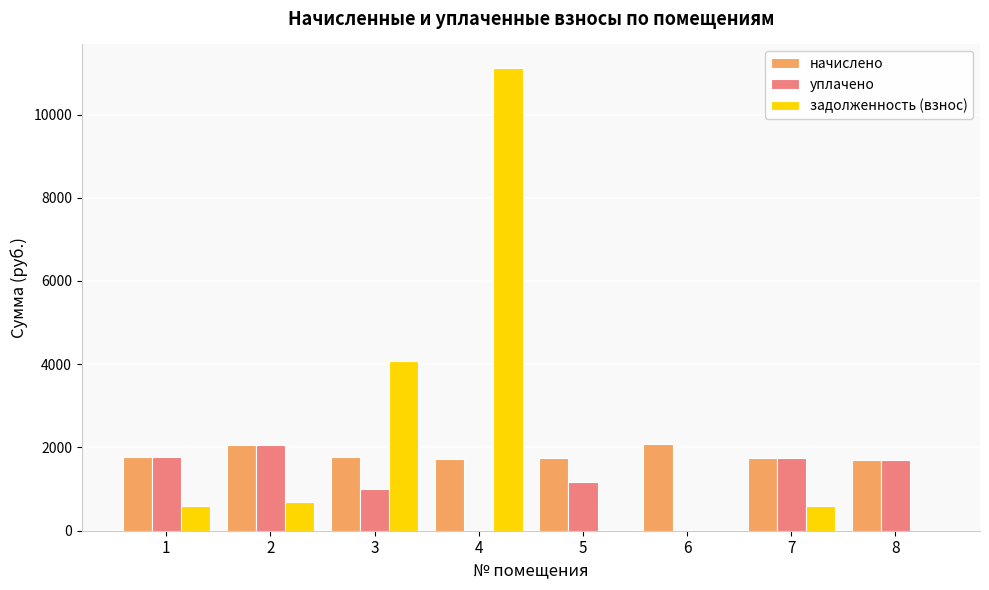

What is the maximum value shown in the chart?

11126.8